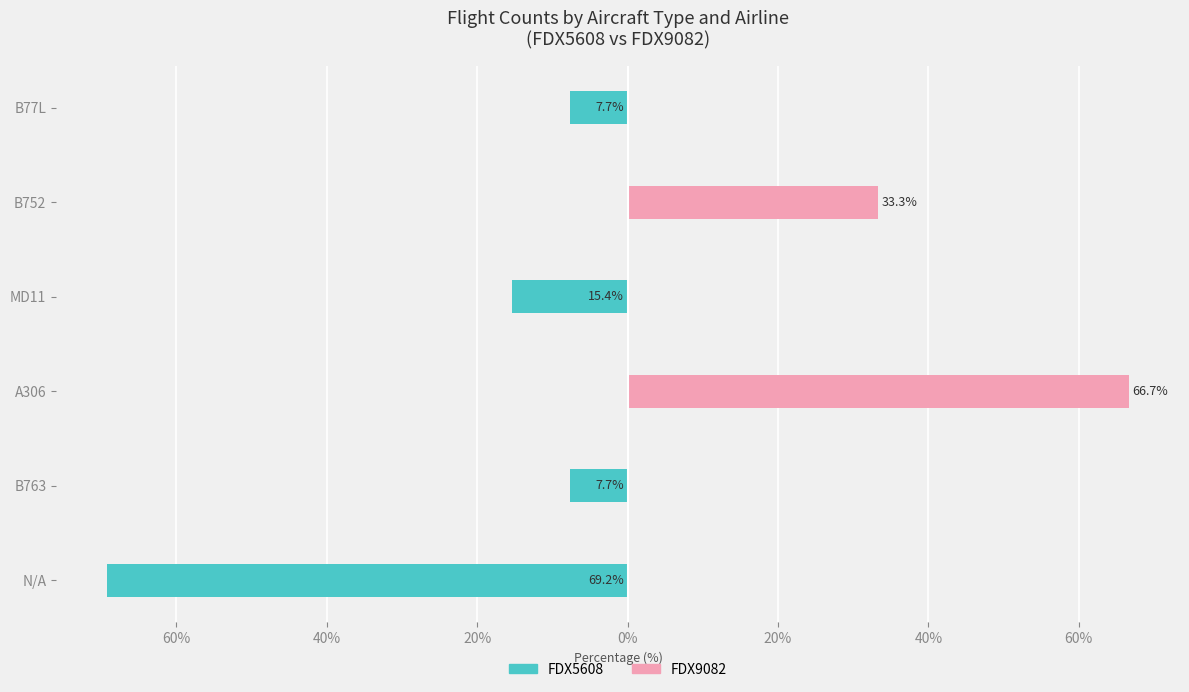

Is the value of FDX9082 at B77L greater than the value of FDX5608 at MD11?

Yes